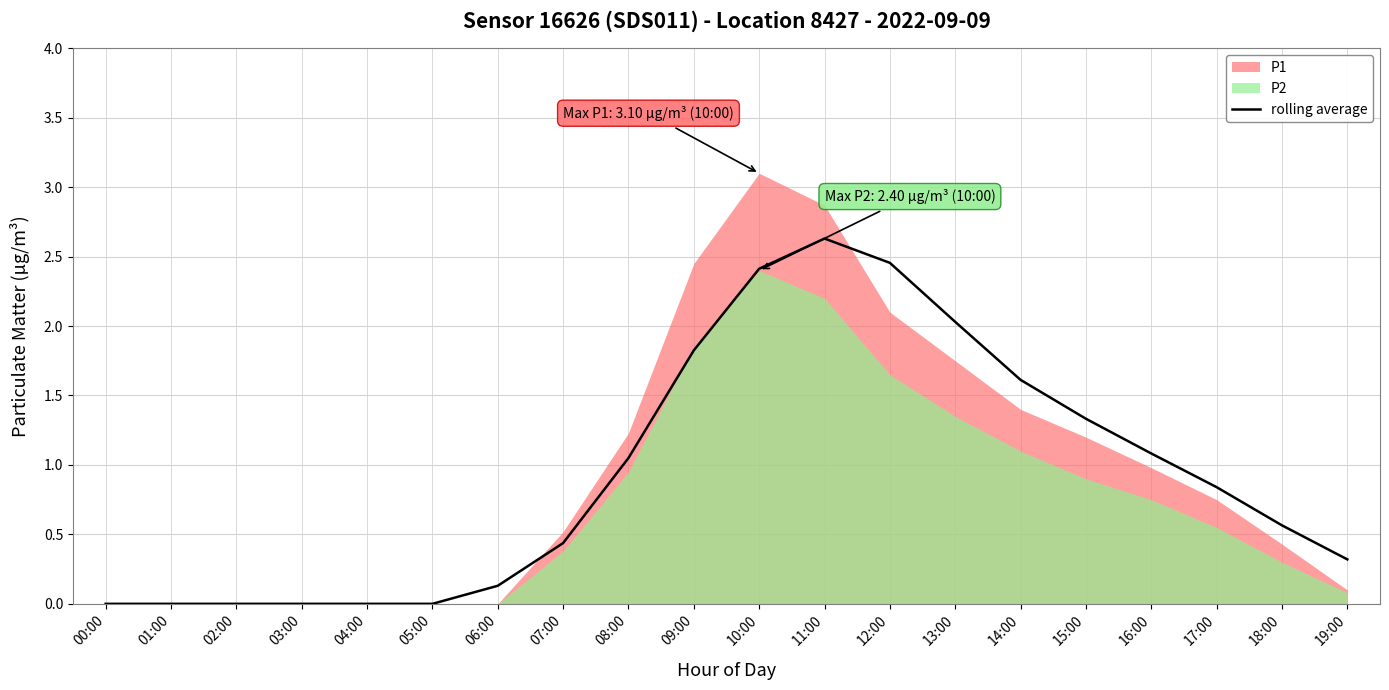

What is the label of the 7th point from the right?

13:00